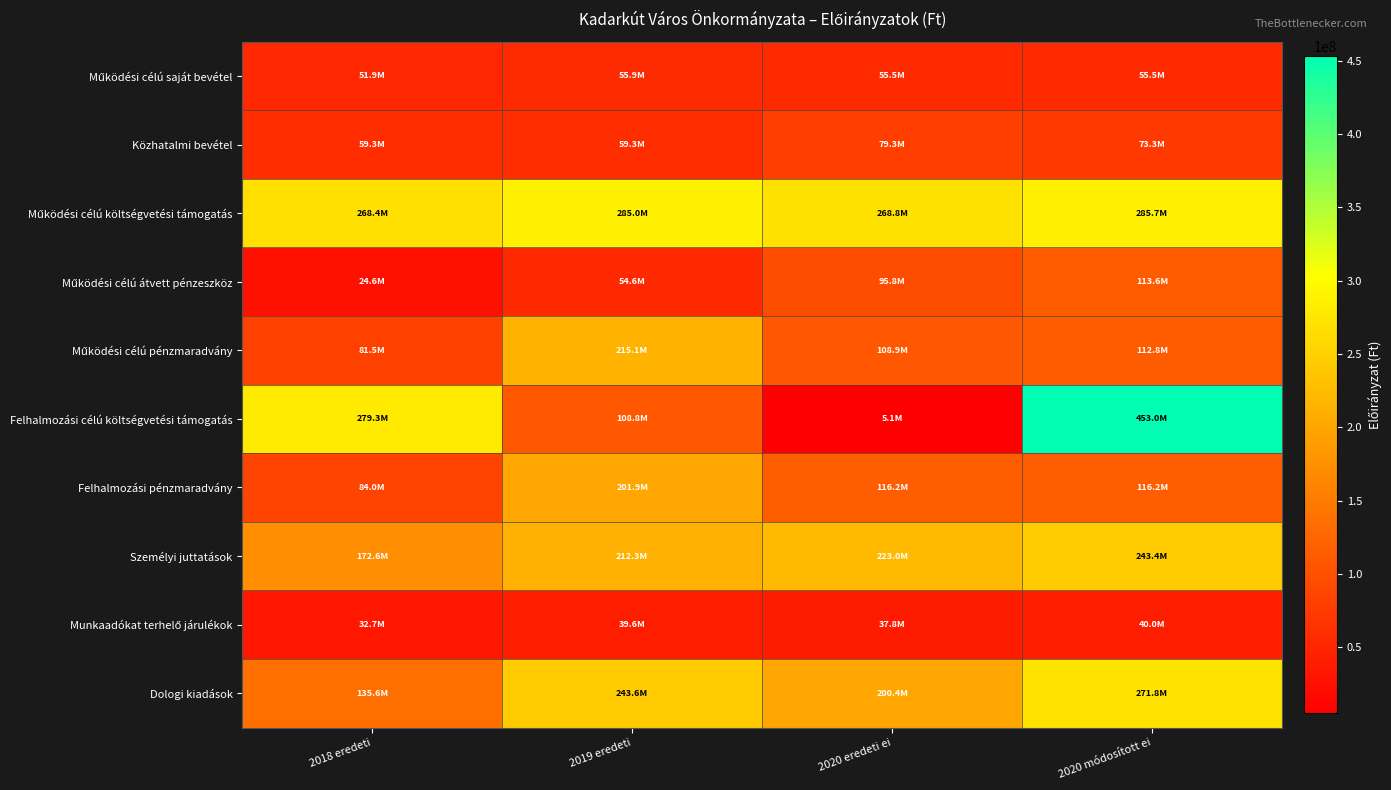

How many categories are shown in the chart?

4